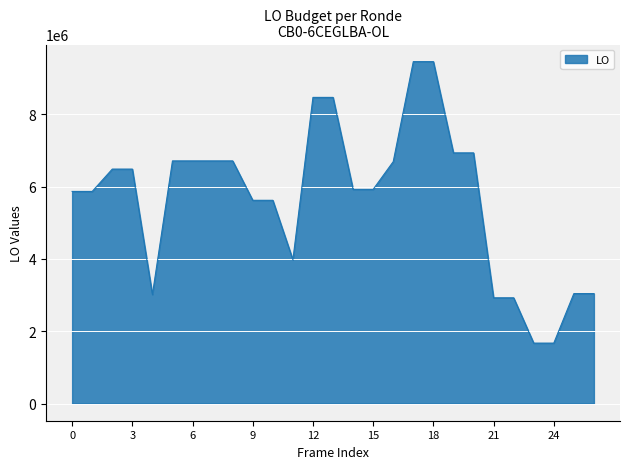

What is the difference between the maximum and minimum values?

7784596